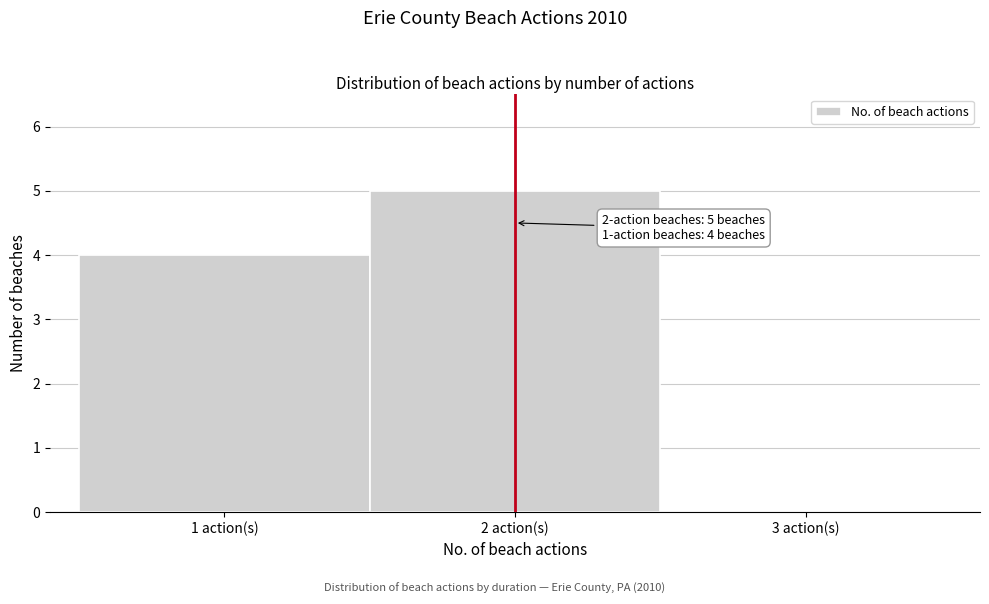

Which range on the x-axis has the tallest bar?

1.5 to 2.5